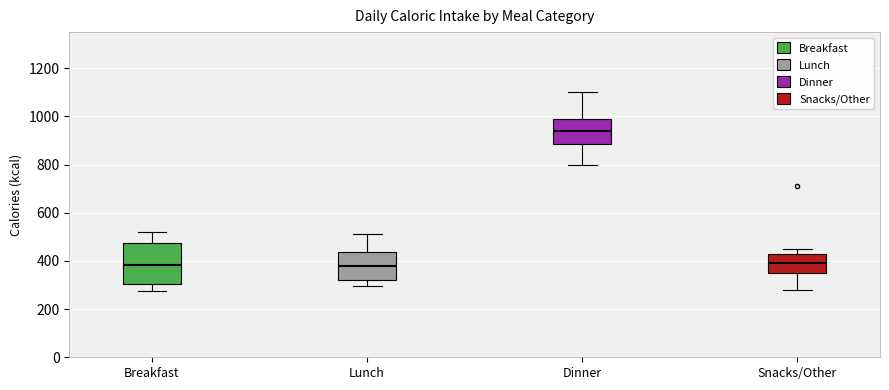

Which box's median line is the highest?

Dinner